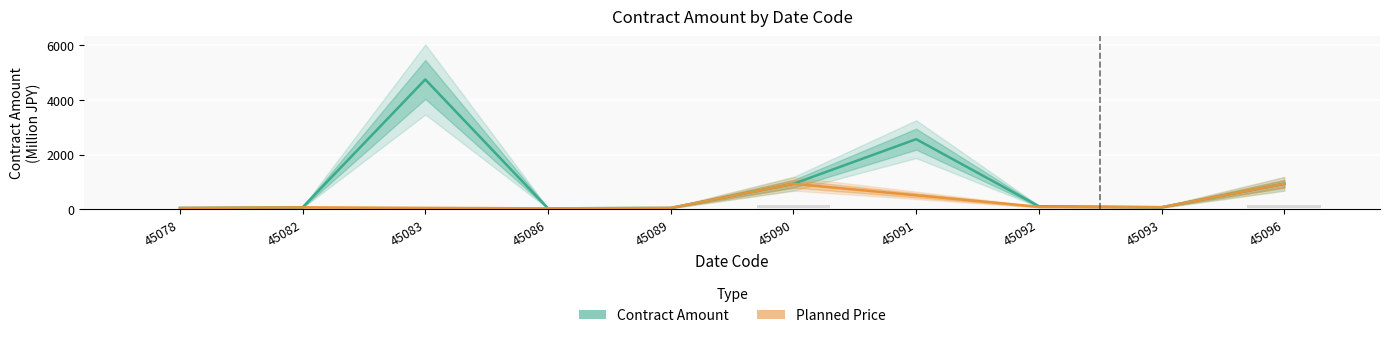

Between 45092 and 45083, which is larger?

45083